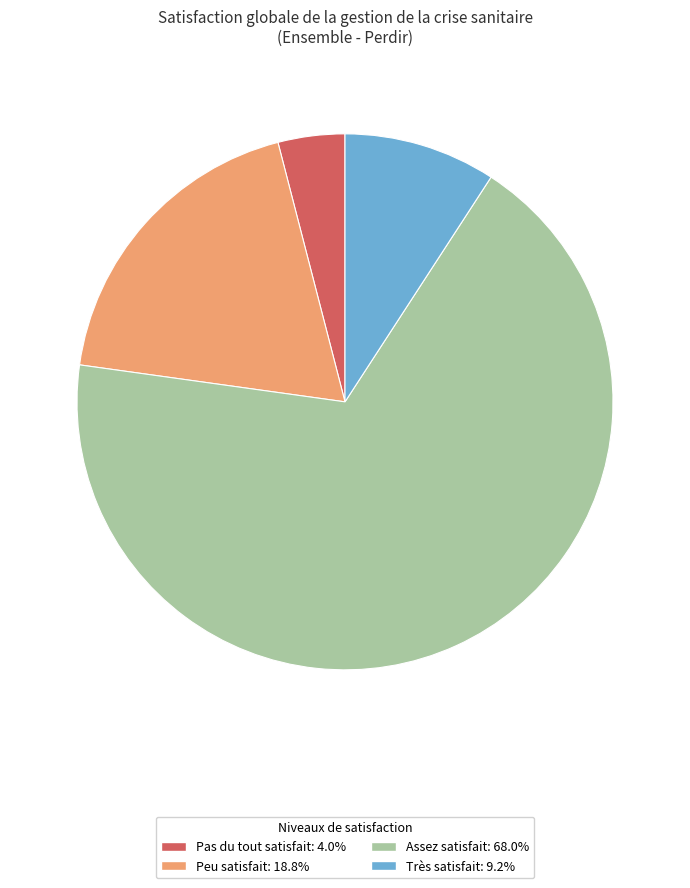

Which slice is the smallest?

Pas du tout satisfait